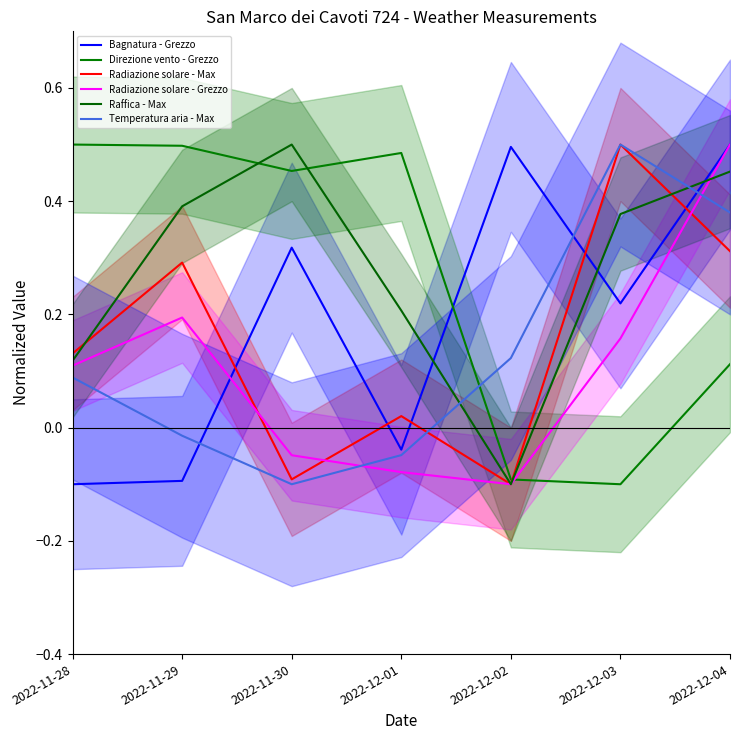

At how many categories does at least one series exceed 0?

7